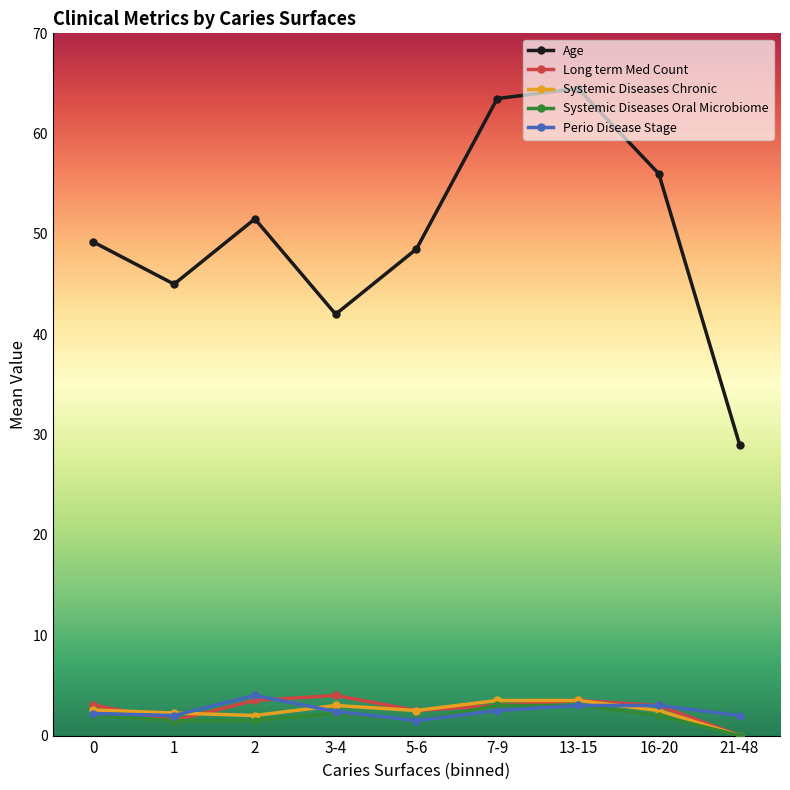

Is this an area chart (filled region under the line)?

No